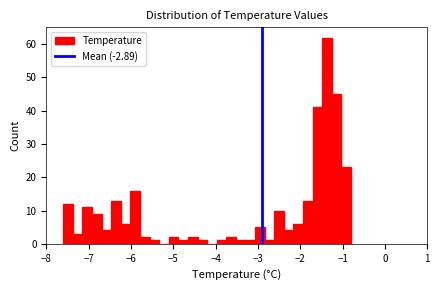

Read against the x-axis, roughly where is the centre of the tallest bar?

-1.4